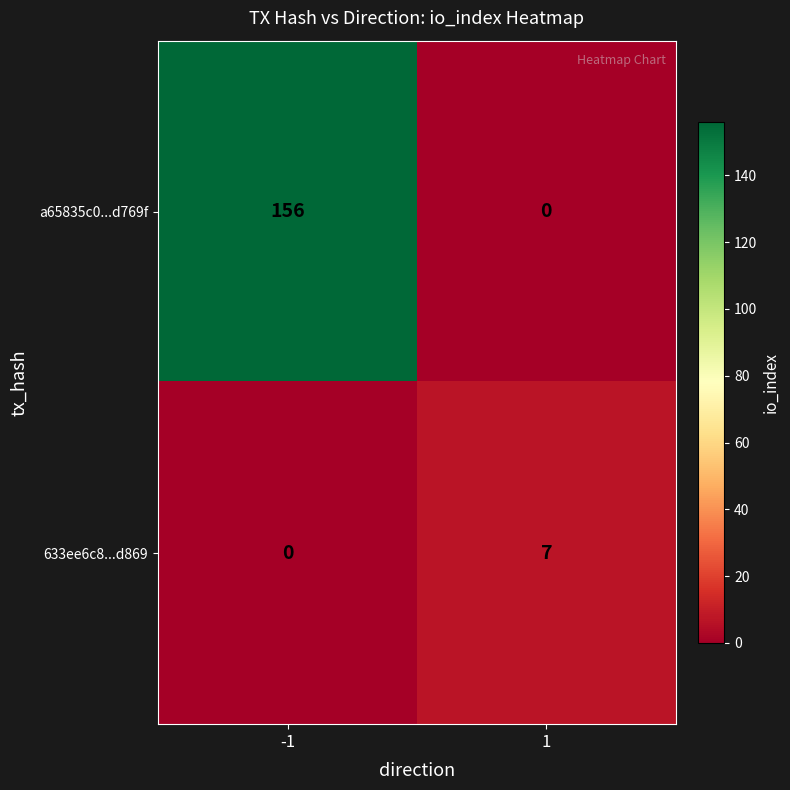

Reading left to right, list all the values displayed in this chart.

a65835c0...d769f: -1=156	1=0
633ee6c8...d869: -1=0	1=7